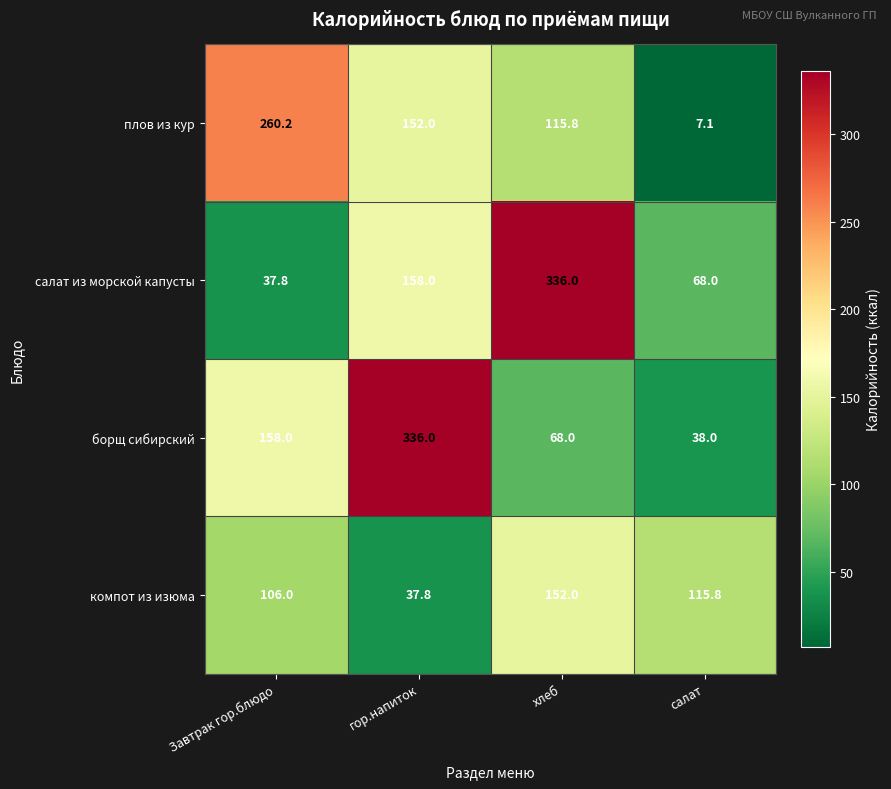

Which series has the widest spread of values?

салат из морской капусты